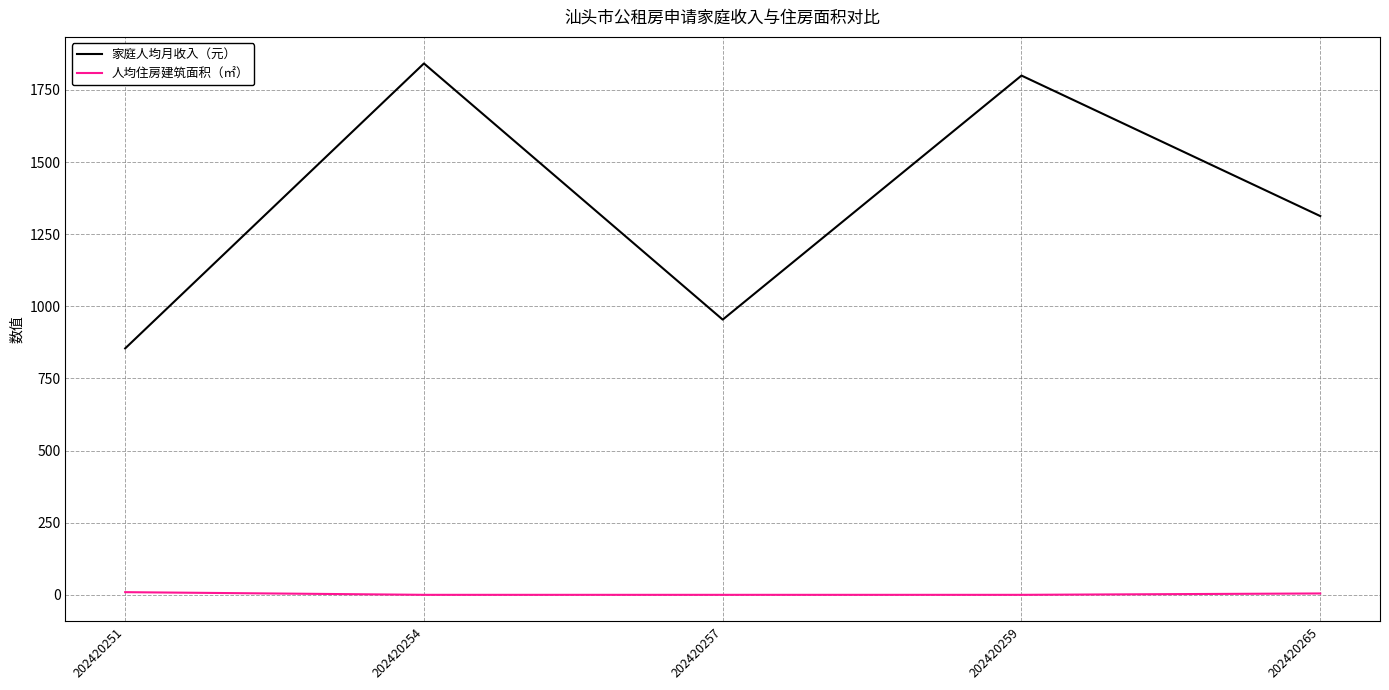

How many lines are shown in the chart?

2